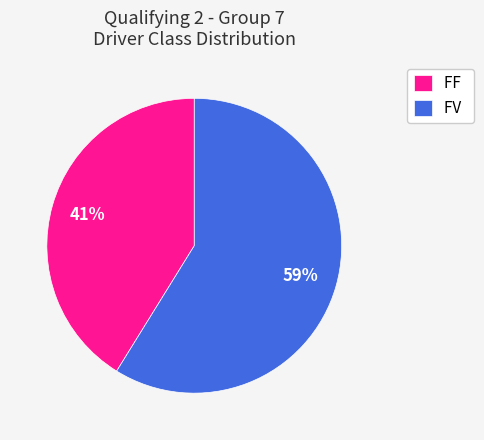

What is the smallest slice in the pie chart?

FF